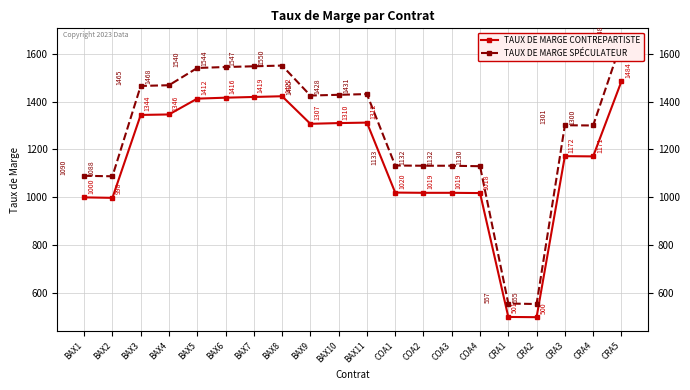

Does the chart display data point markers on the line(s)?

Yes